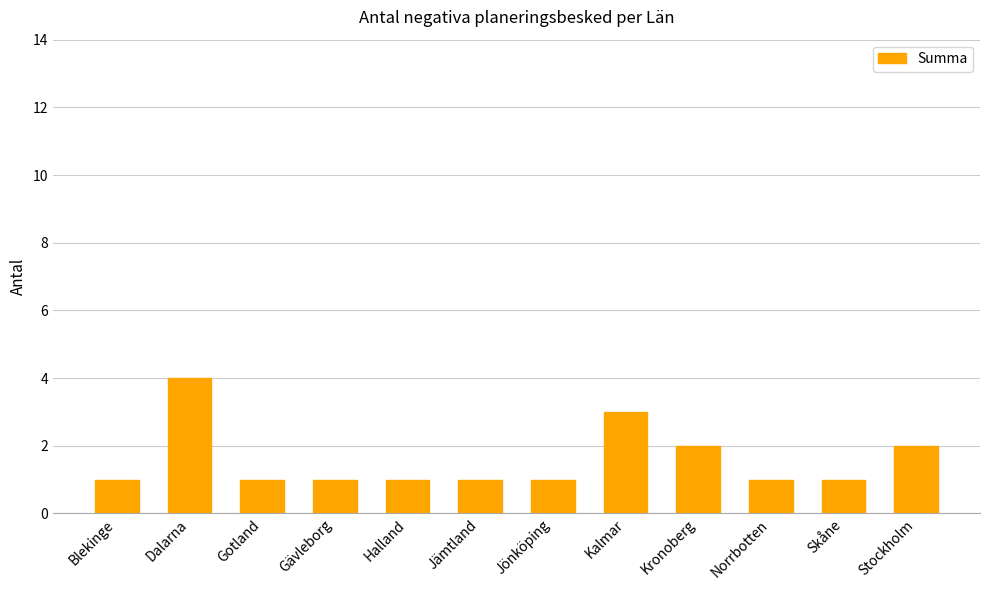

What is the value of the 11th bar from the left?

1